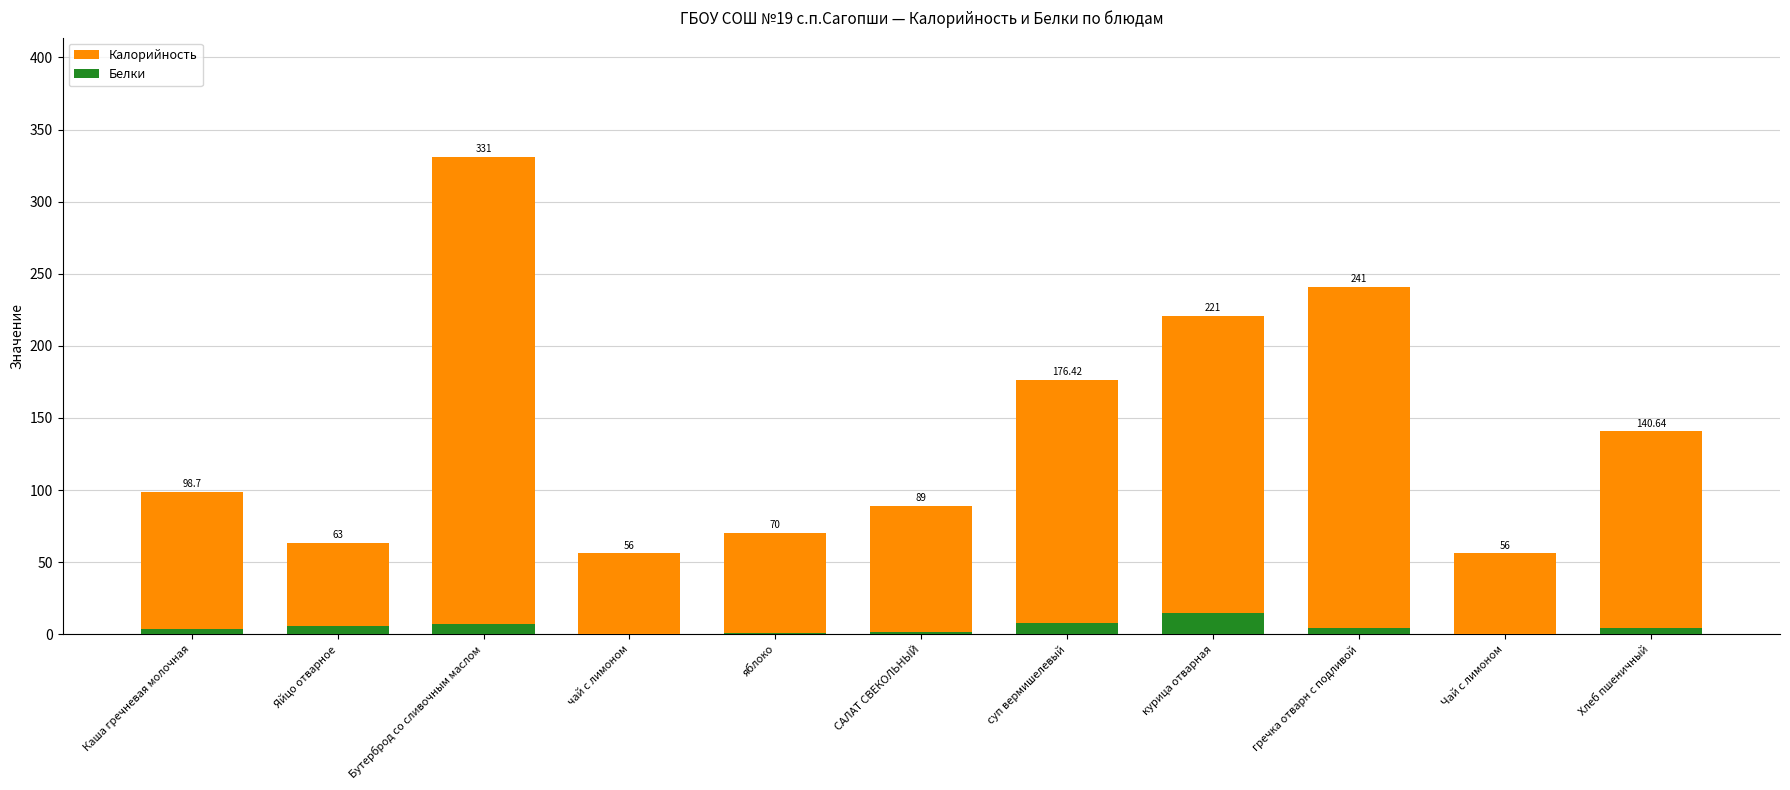

What is the highest value of the Калорийность series?

331.0